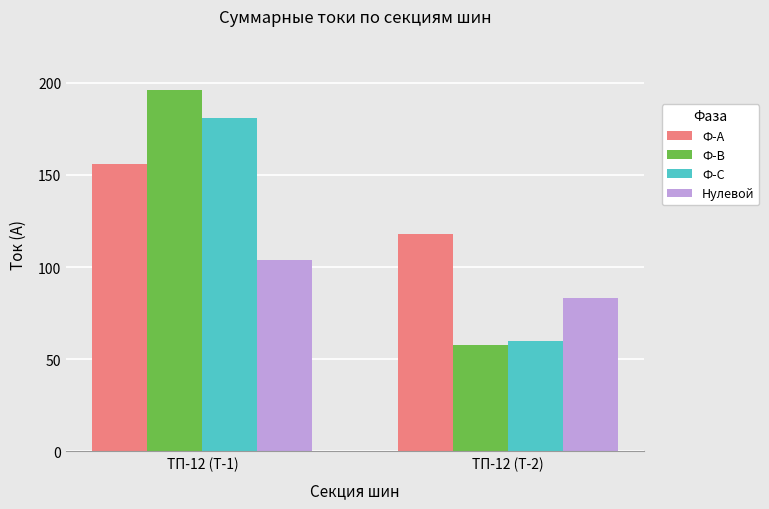

Count the number of data series in this chart.

4